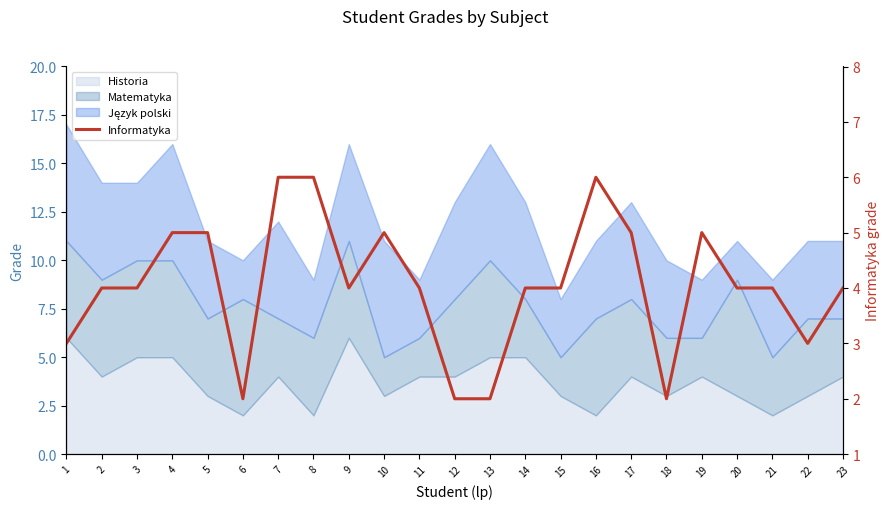

What is the minimum value shown in the chart?

2